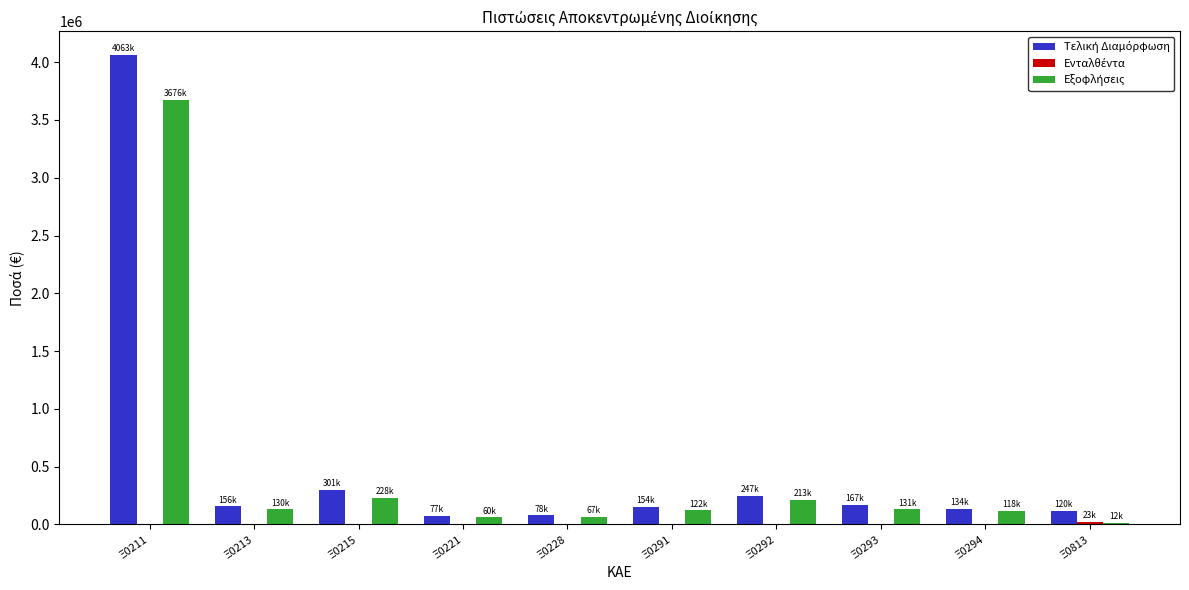

At which category is the sum across all series the highest?

Ξ0211